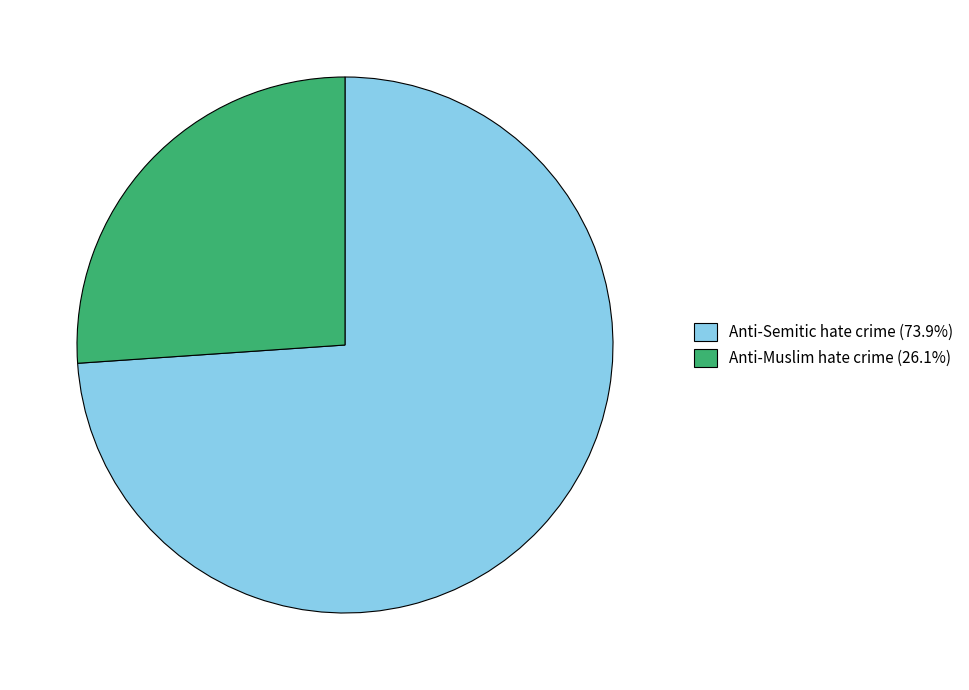

Does any single category account for the majority?

Yes